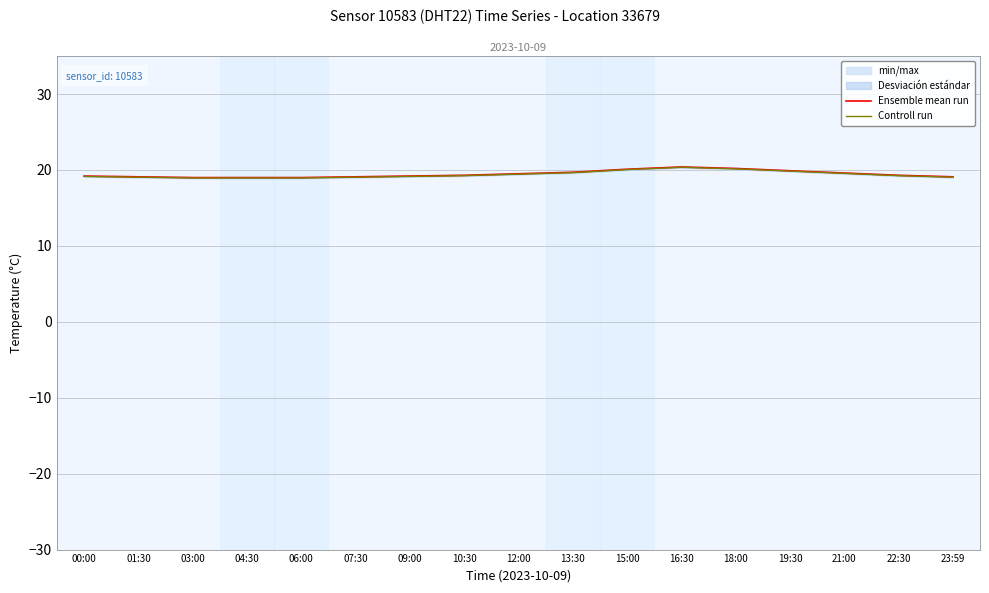

True or false: Controll run and Ensemble mean run intersect in this chart.

False